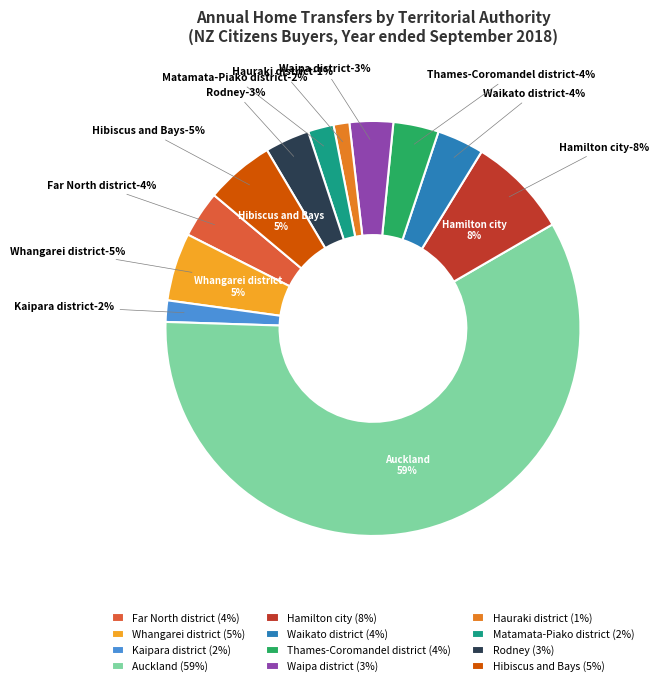

How many slices are in this pie chart?

12